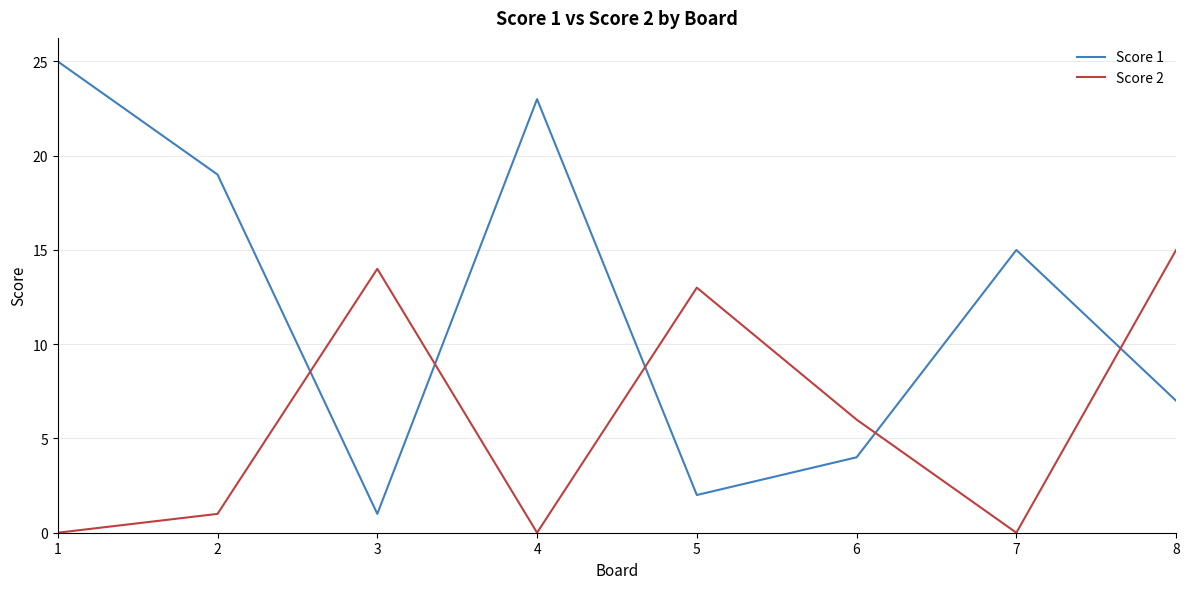

At which category does Score 2 reach its first local peak?

3